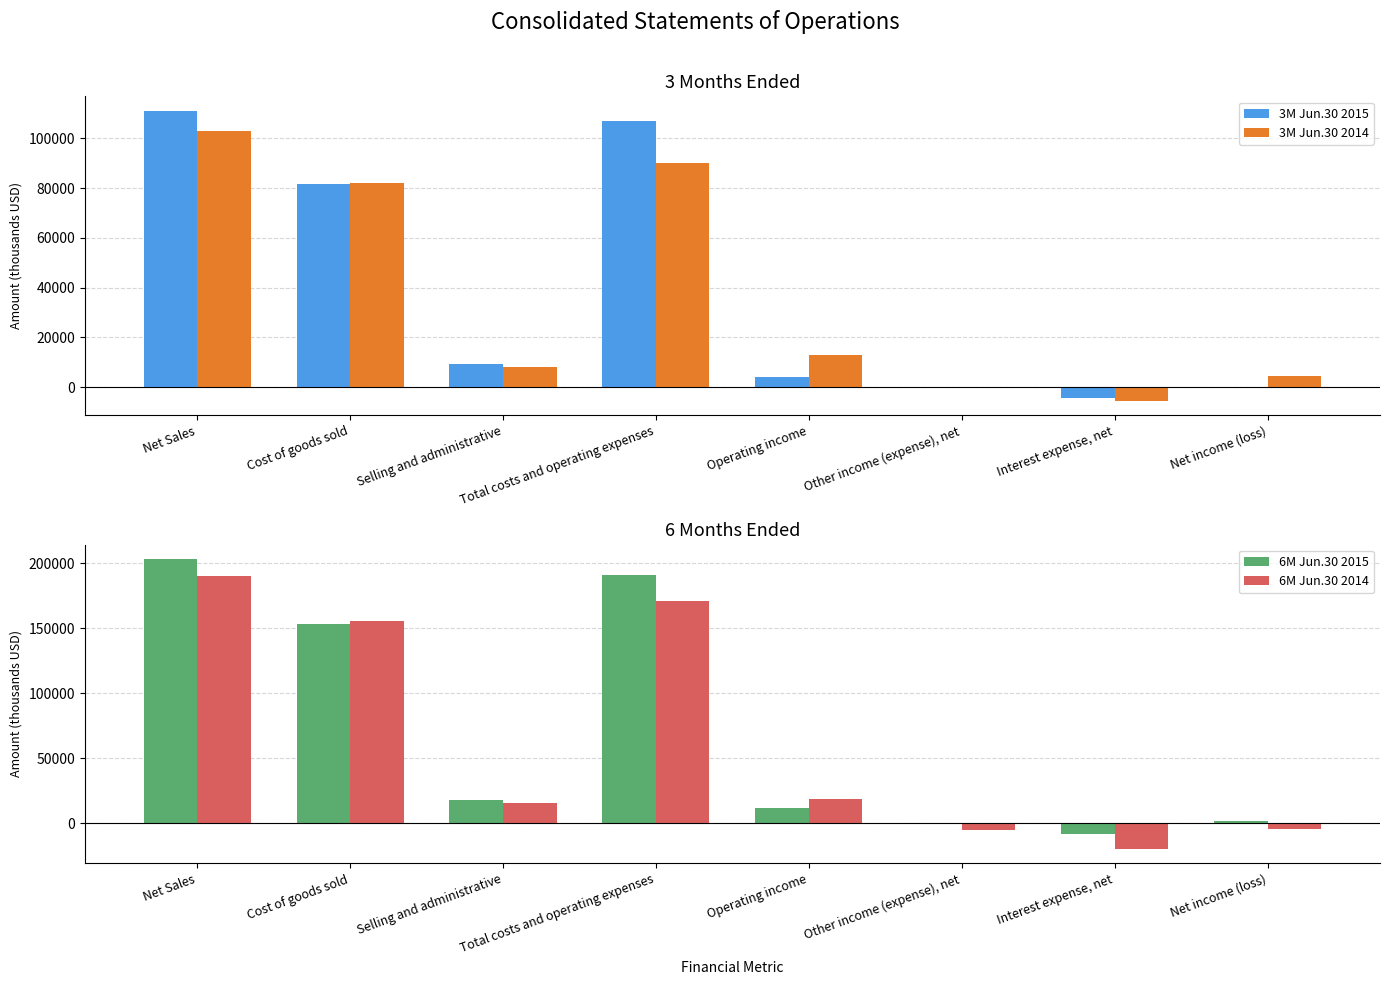

Which series has the largest total across all categories?

6M Jun.30 2015